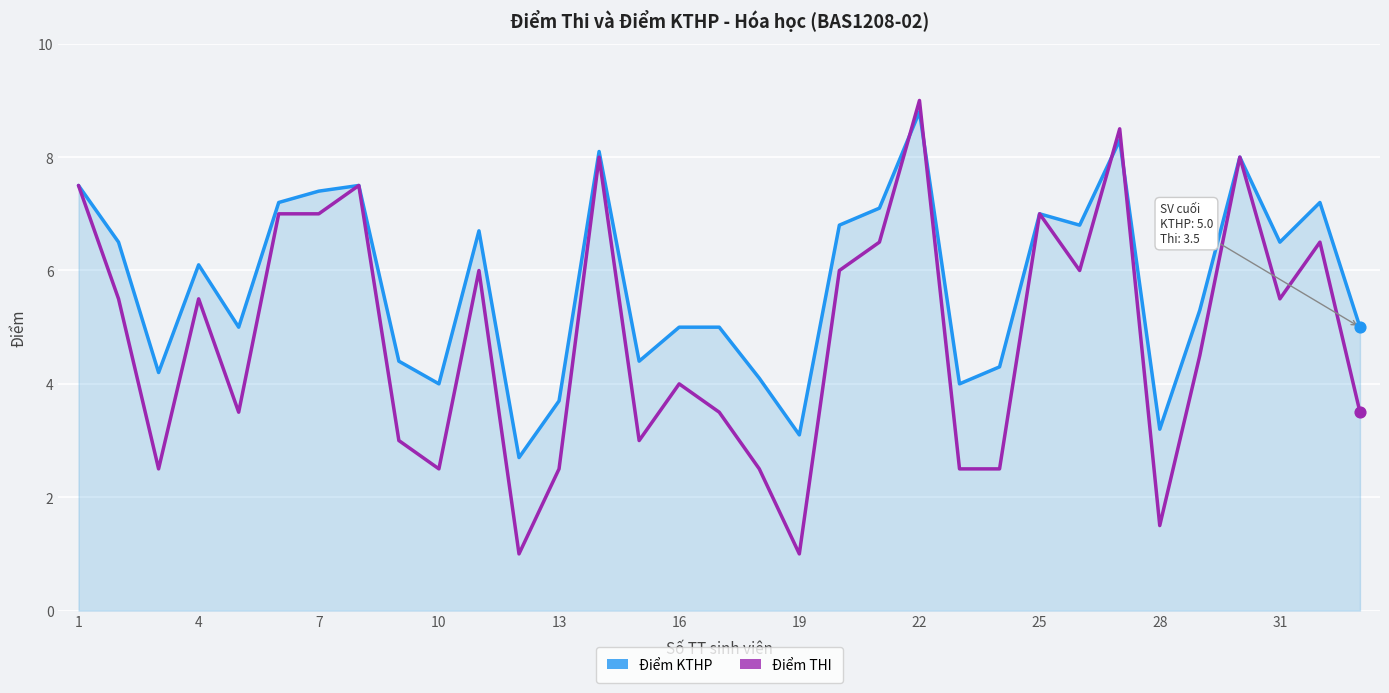

Which series has the widest spread of values?

Điểm THI